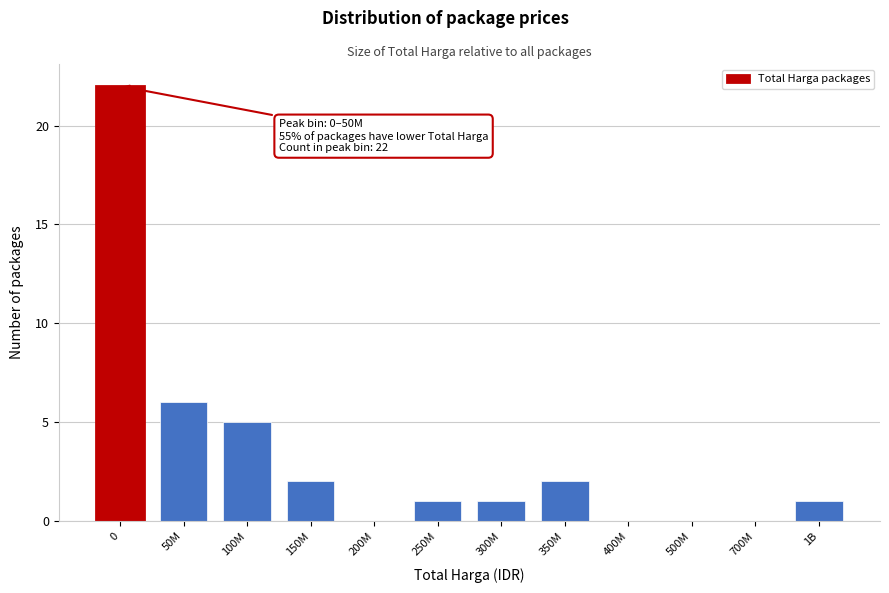

Reading left to right, what are all the values shown in this chart?

0=22	50M=6	100M=5	150M=2	200M=0	250M=1	300M=1	350M=2	400M=0	500M=0	700M=0	1B=1